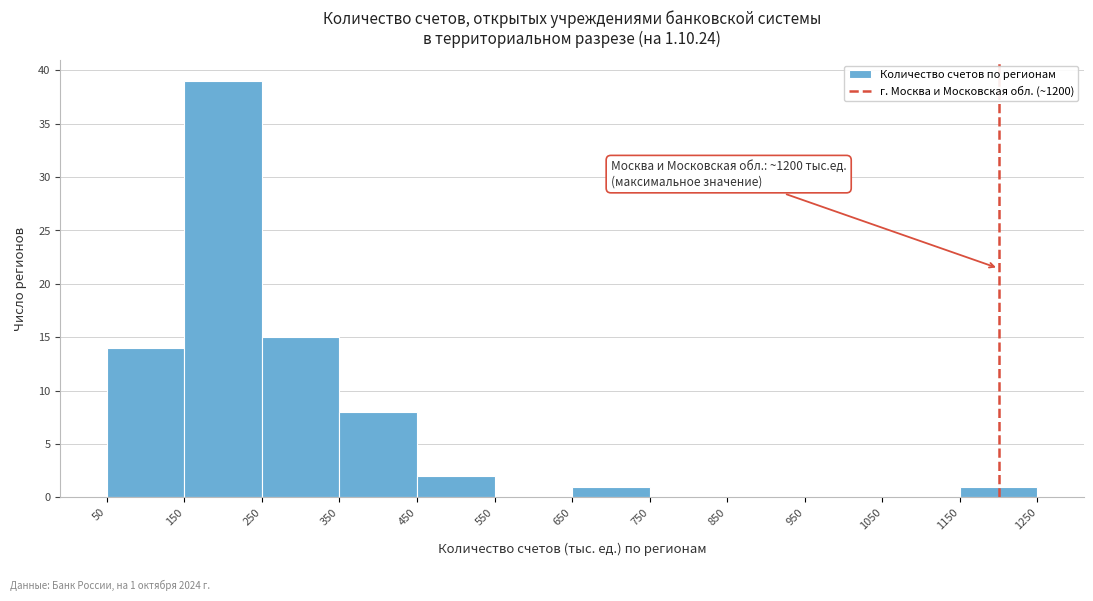

Which range on the x-axis has the tallest bar?

150 to 250